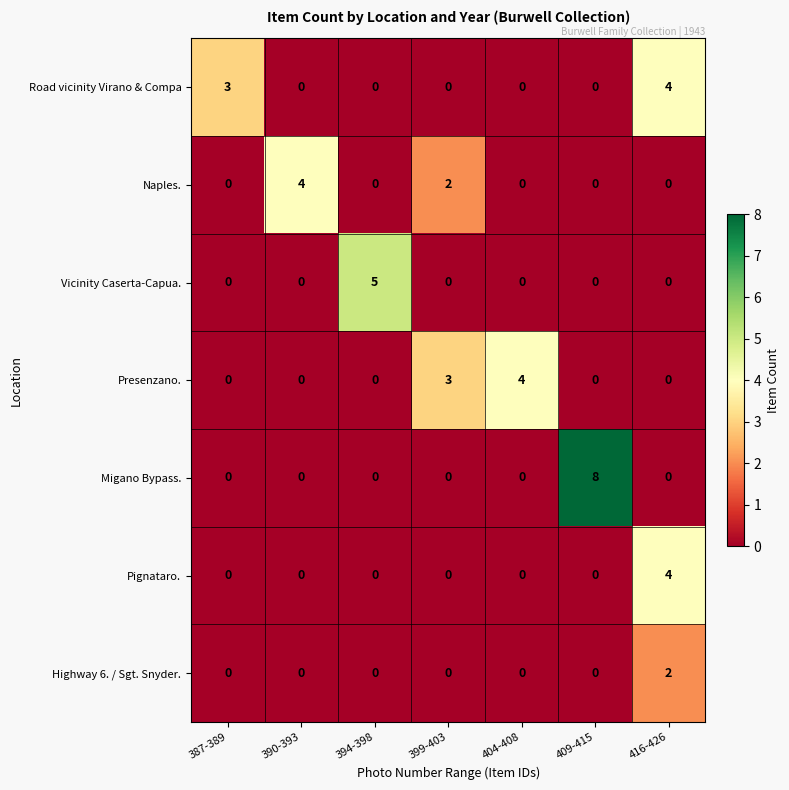

What is the sum of all Vicinity Caserta-Capua. values?

5